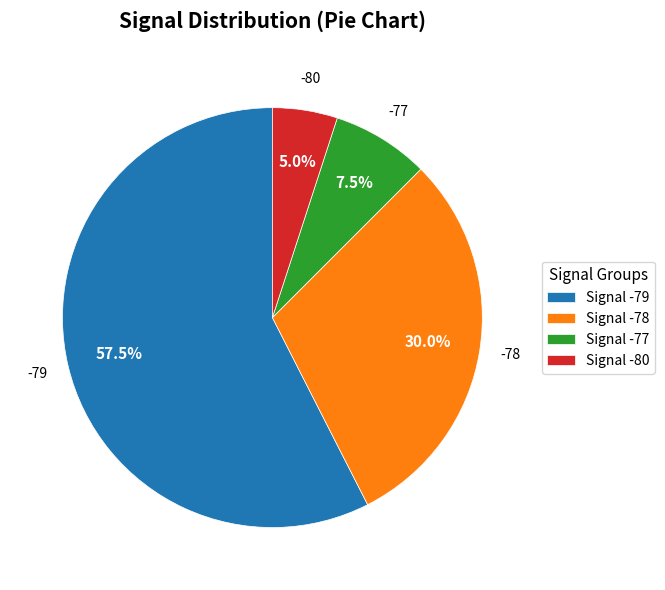

Which has a higher value, Signal -80 or Signal -79?

Signal -79